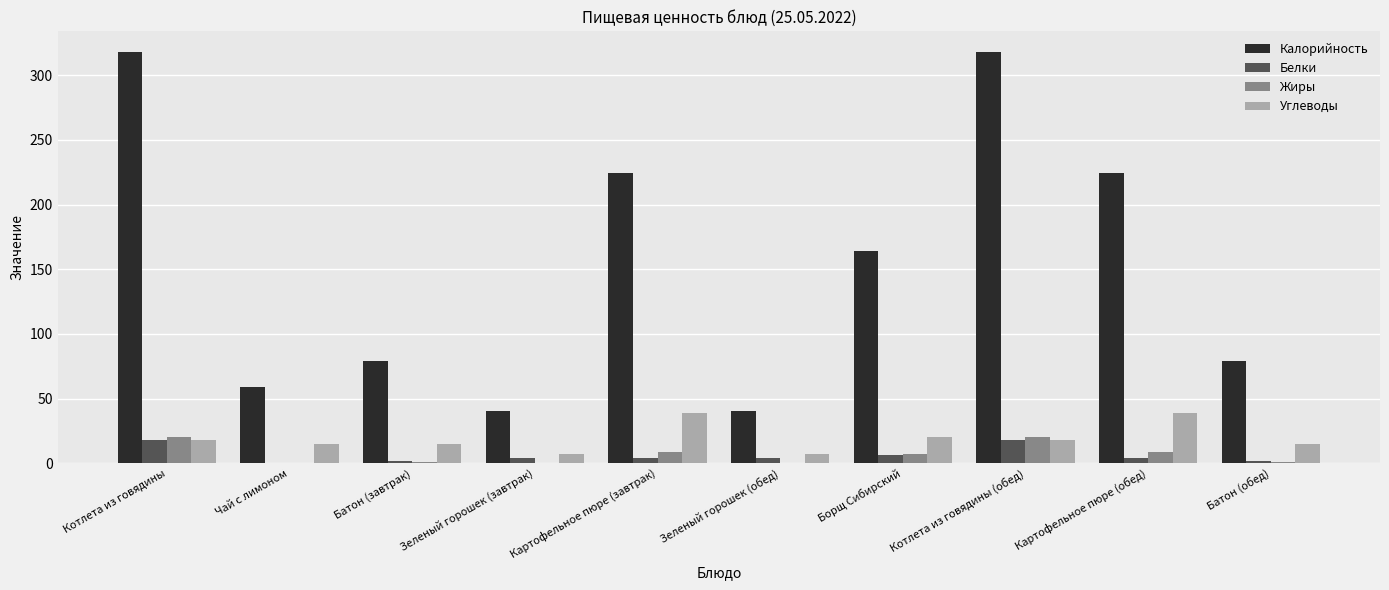

The Калорийность series shows 113.1 at Батон (обед). True or false?

False